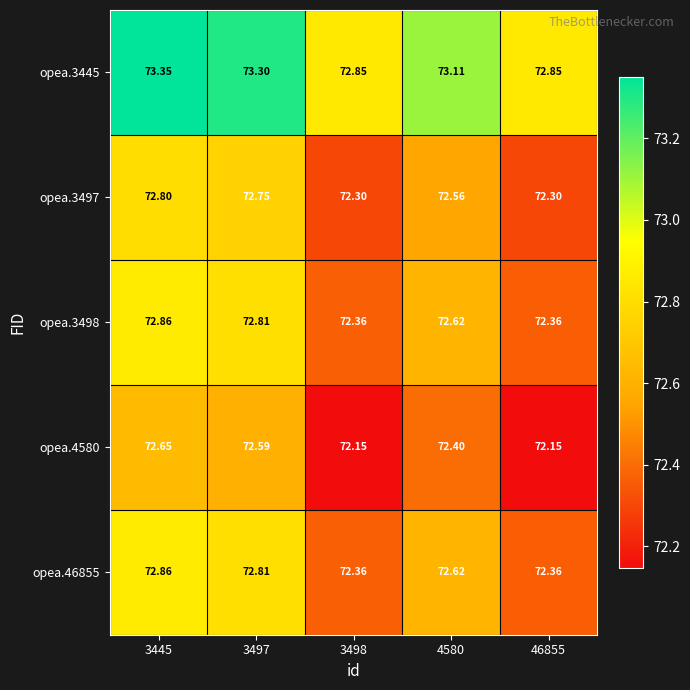

At which category does the chart reach its peak across all series?

3445